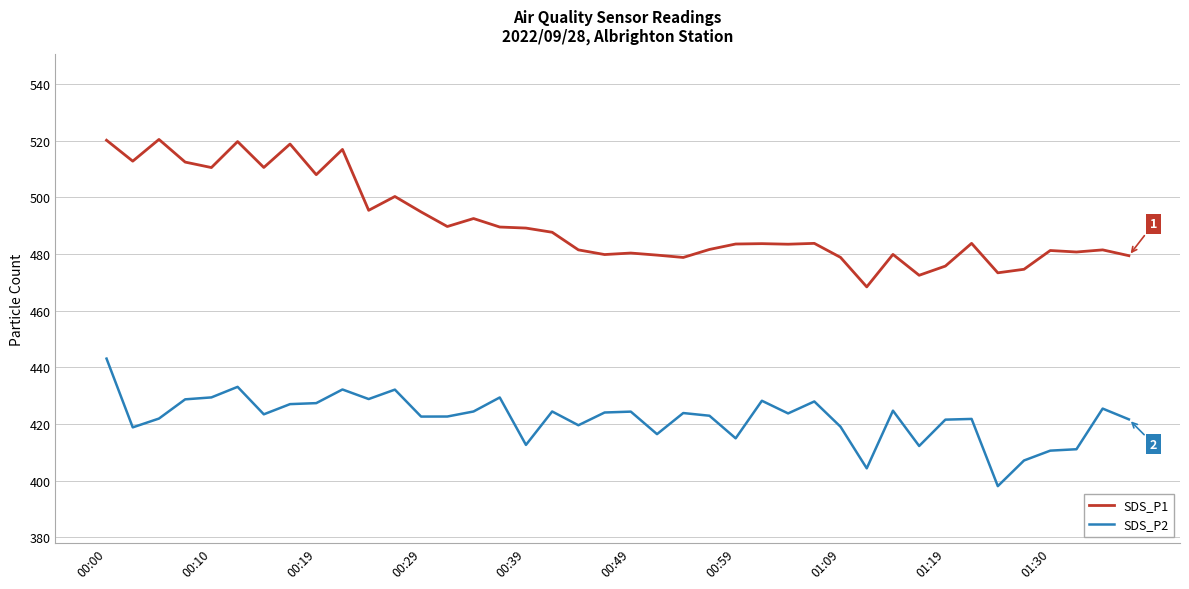

True or false: SDS_P2 and SDS_P1 intersect in this chart.

False